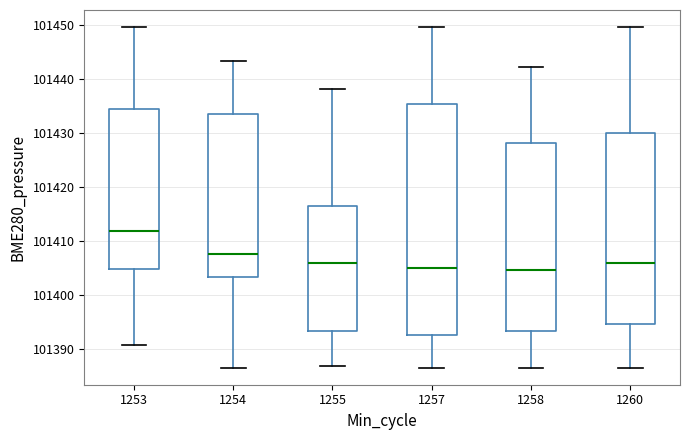

Where does the median line of the box at x = 1254 sit on the y-axis? The values are not printed on the chart, so give them approximately, as read against the axis.

101408